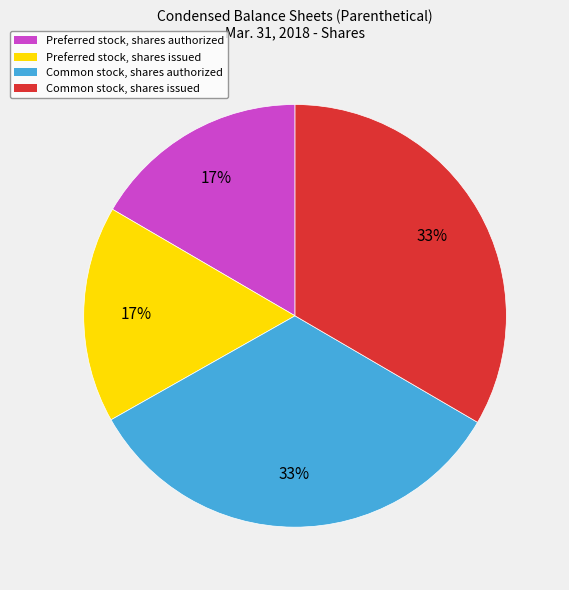

Is the sum of Preferred stock, shares authorized and Preferred stock, shares issued greater than half?

No